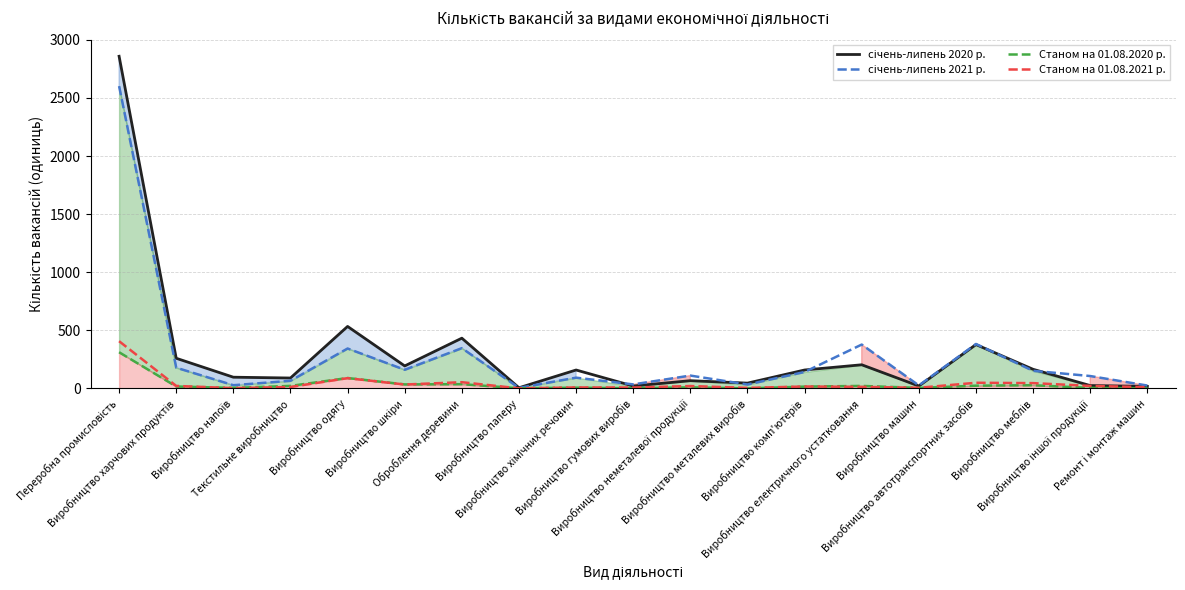

How many values in the Станом на 01.08.2021 р. series exceed 16?

9